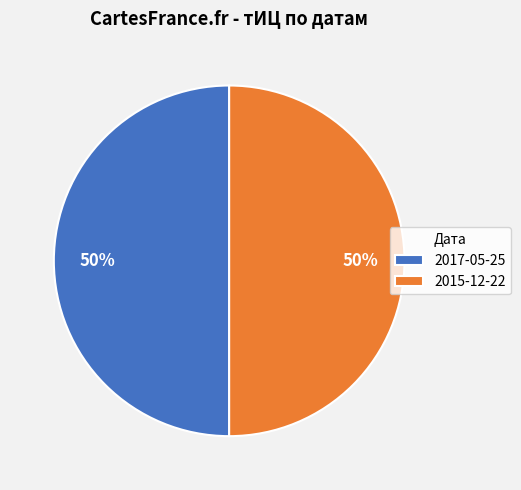

Do 2017-05-25 and 2015-12-22 together represent more than half of the pie?

Yes